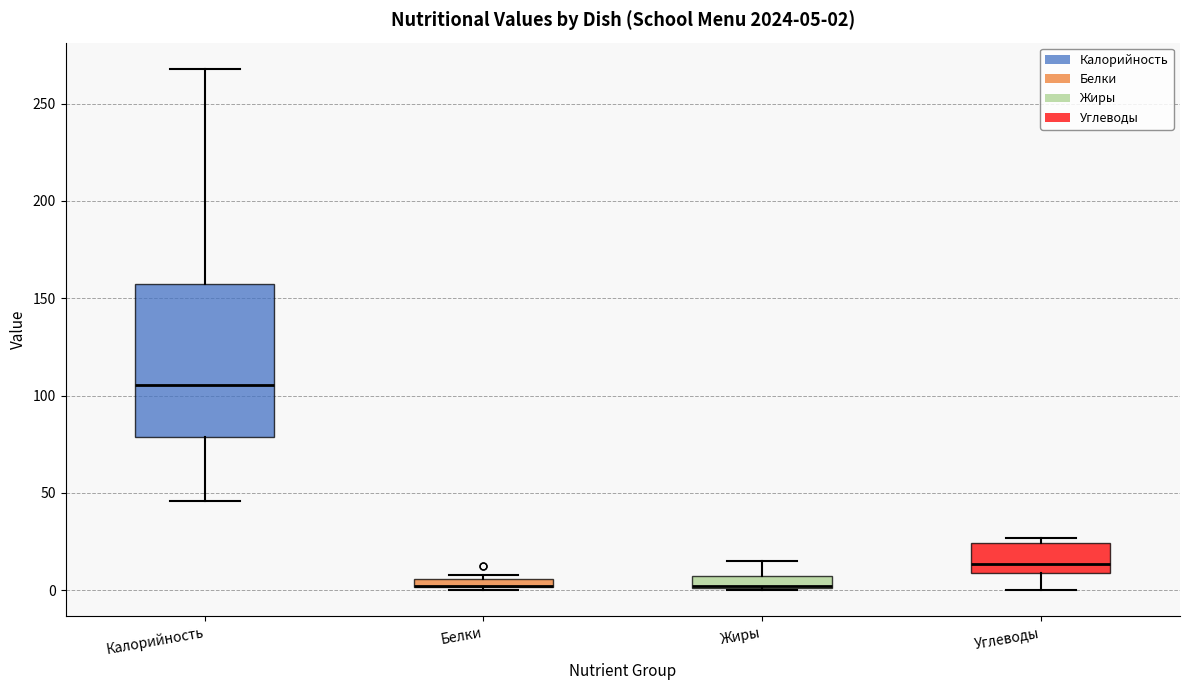

Comparing the boxes themselves (not the whiskers), which one is the tallest?

Калорийность